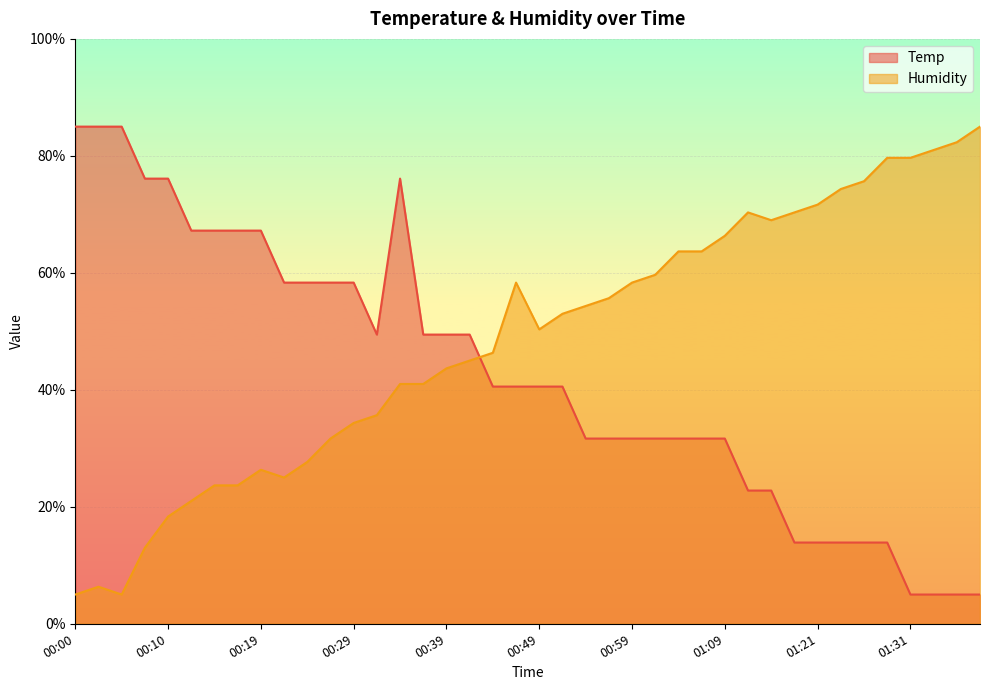

How many series are shown in this chart?

2